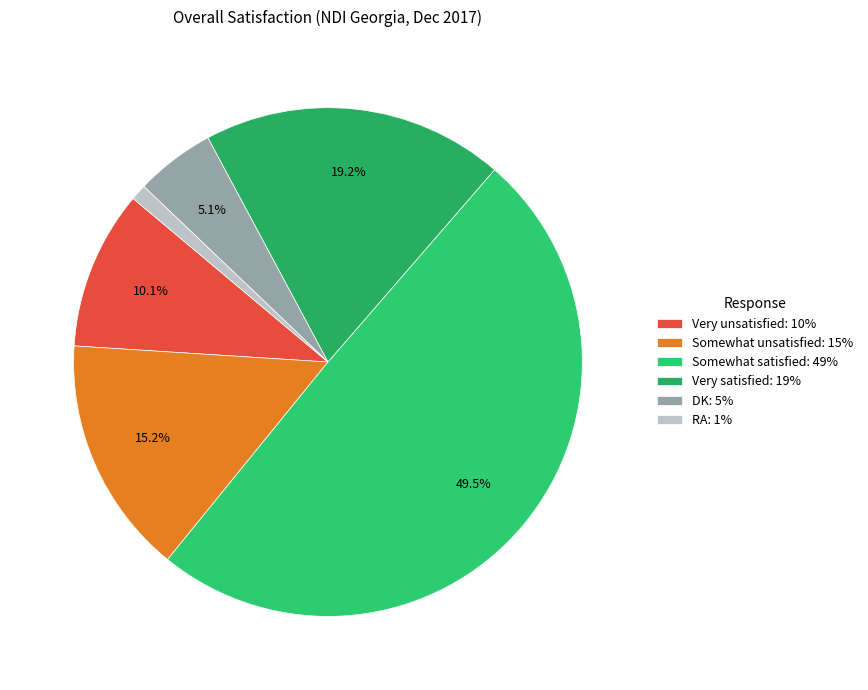

Combined, do Very unsatisfied and RA account for over 50%?

No